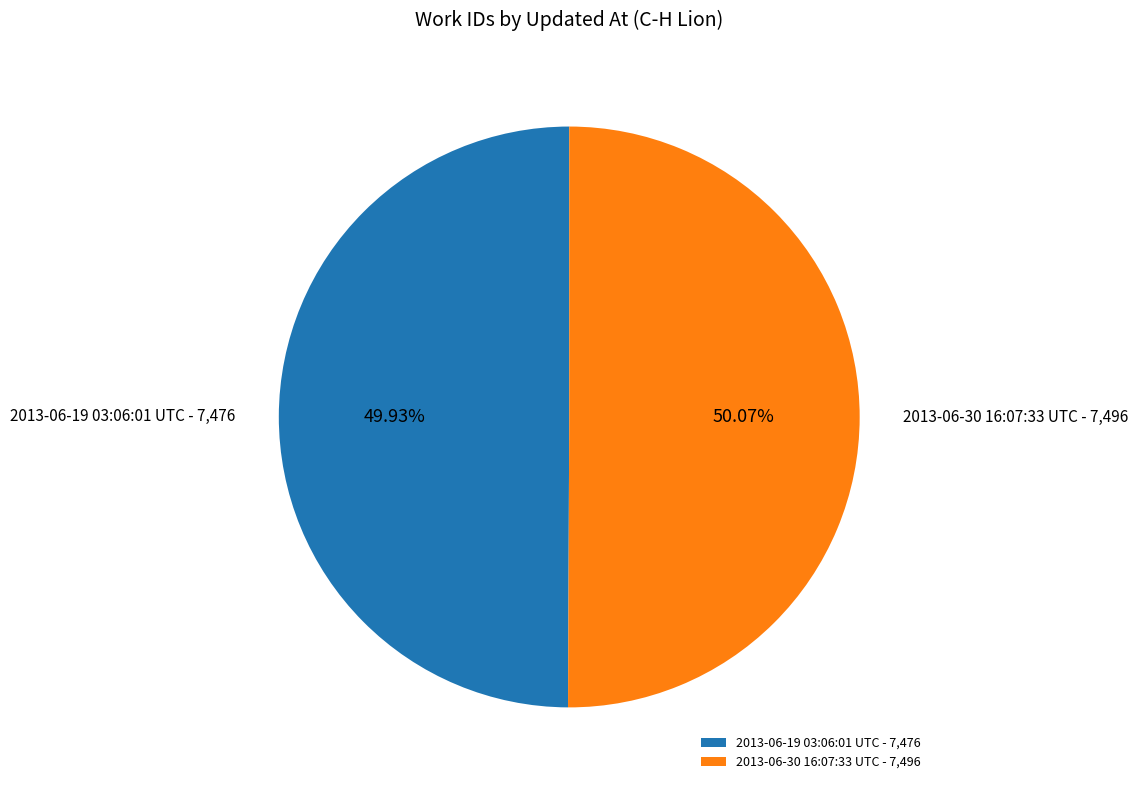

Count the number of slices in the pie.

2